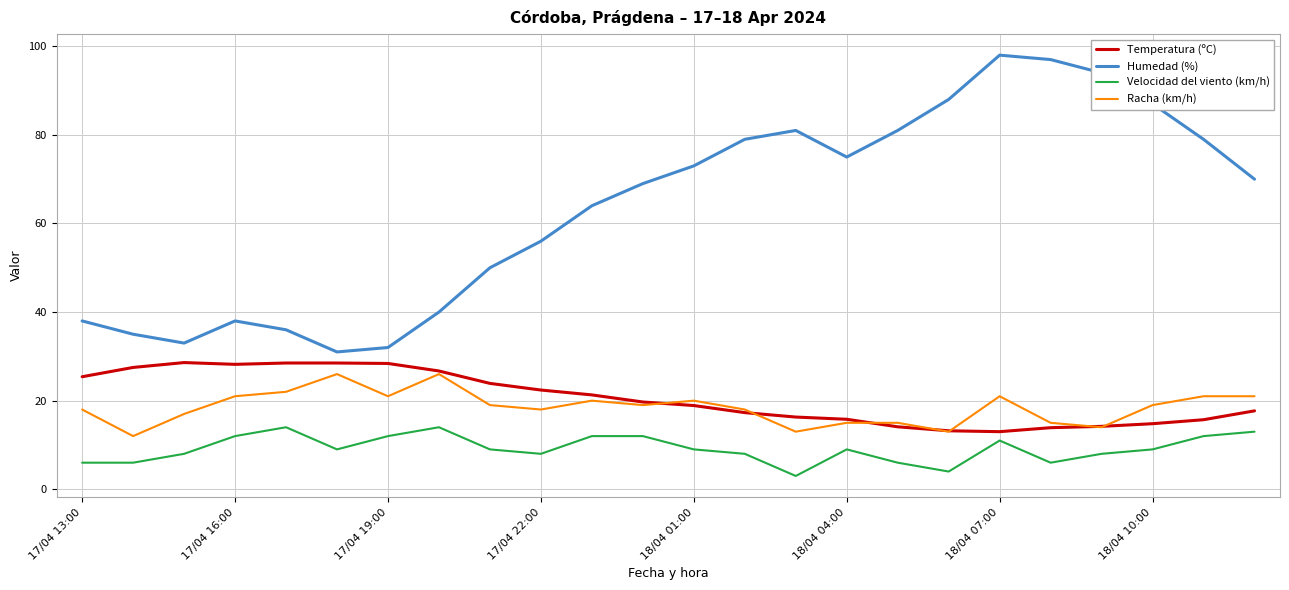

Which series has the largest total across all categories?

Humedad (%)